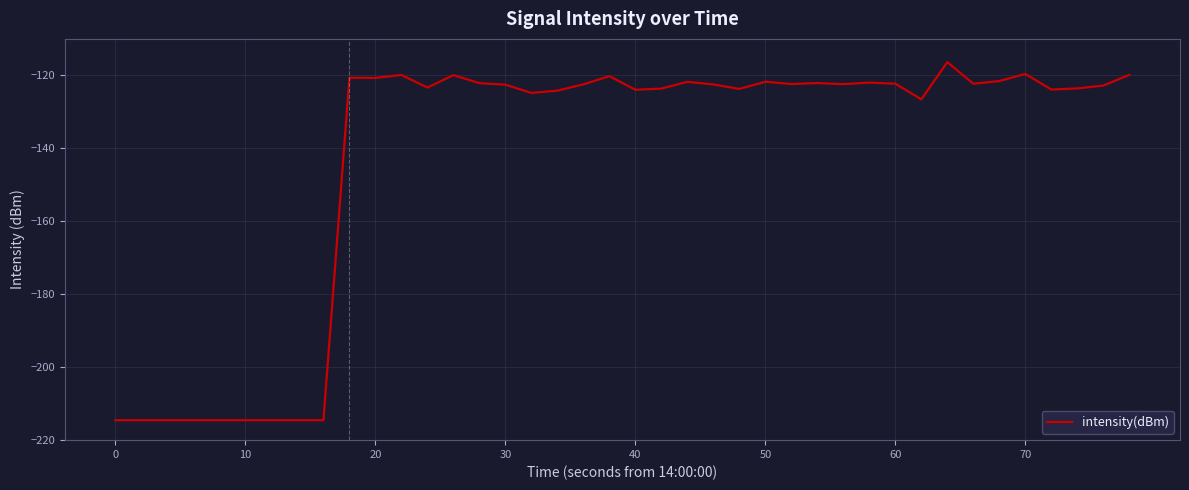

Is this an area chart (filled region under the line)?

No